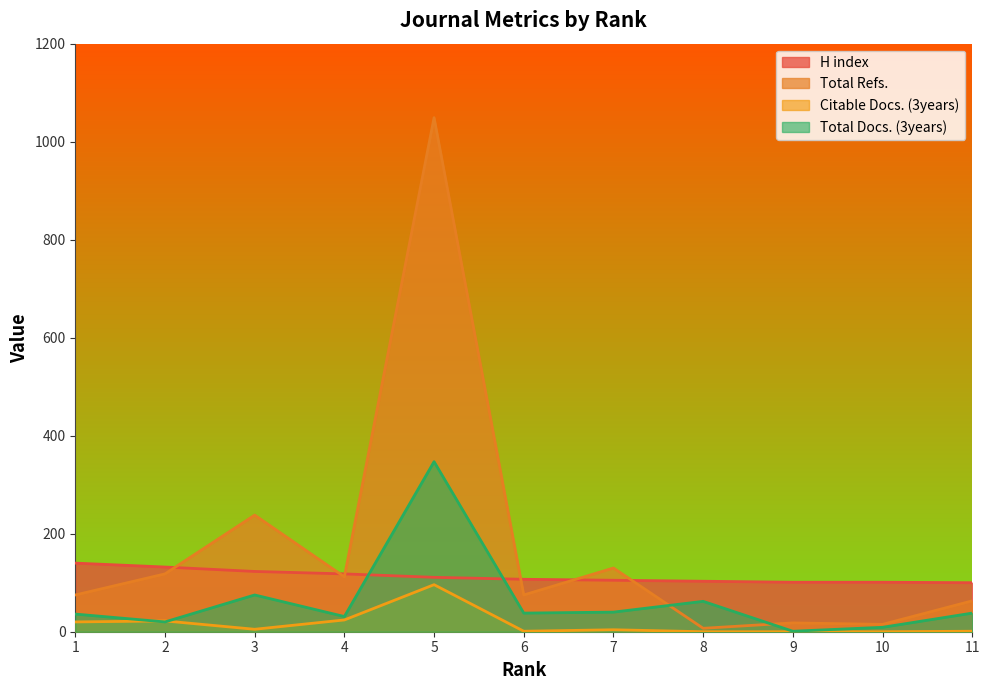

What is the value of the H index point at the 4th from the left?

118